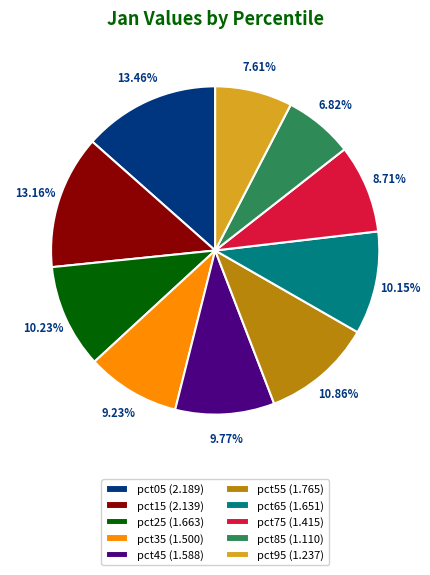

To the nearest percent, what is the combined percentage of pct95 and pct25?

18%